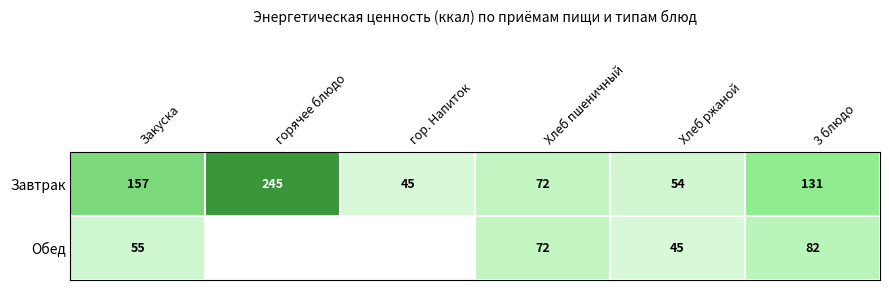

Between Хлеб ржаной and 3 блюдо, which series saw the biggest shift?

Завтрак